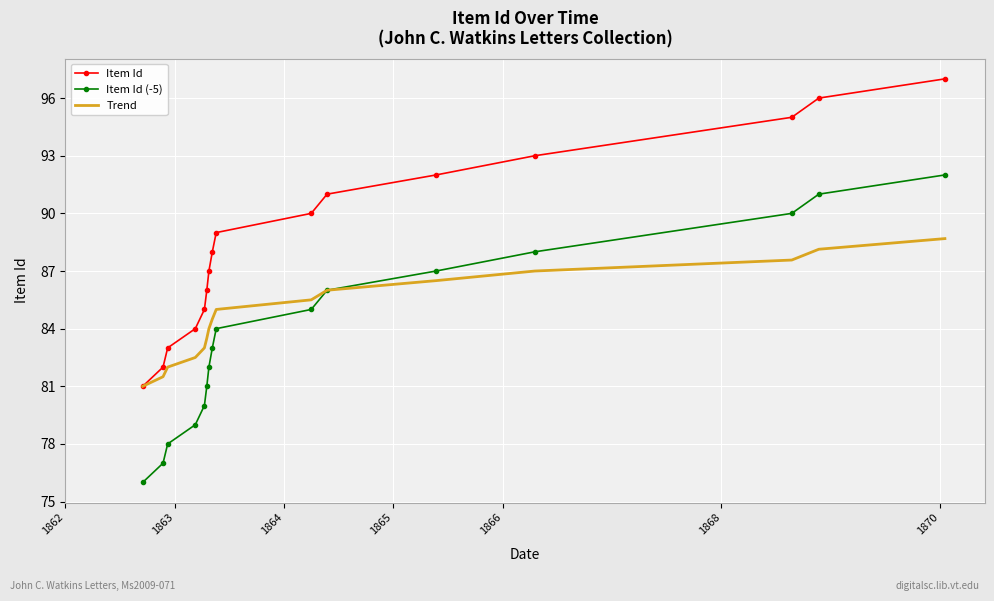

Which series has the largest total across all categories?

Item Id